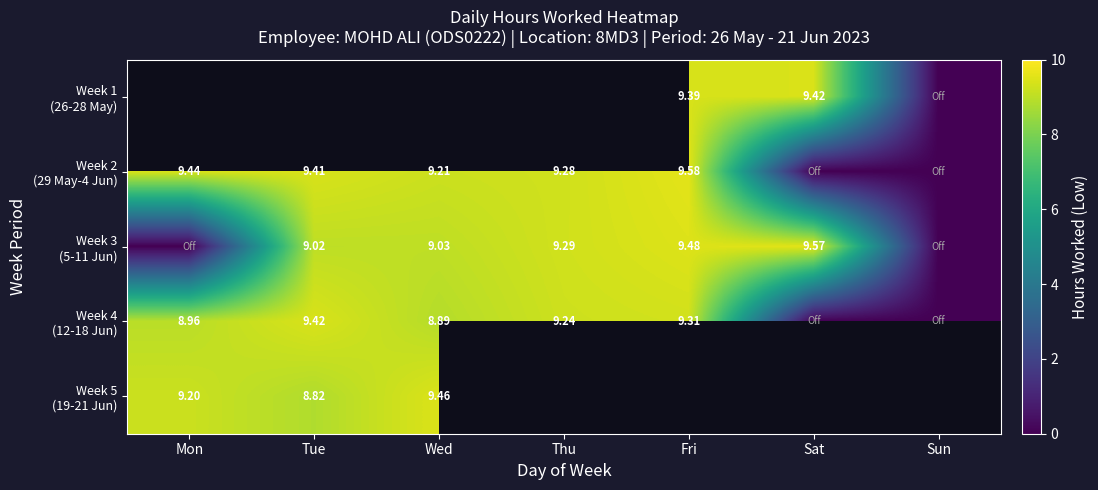

What is the maximum value for Week 5 (19-21 Jun)?

9.5